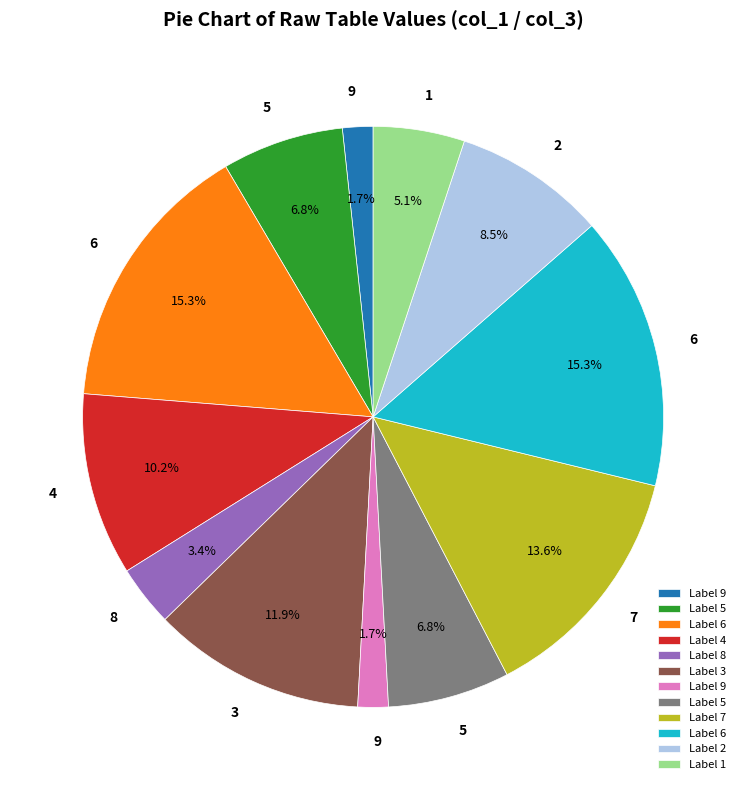

Is there a majority slice in this chart?

No